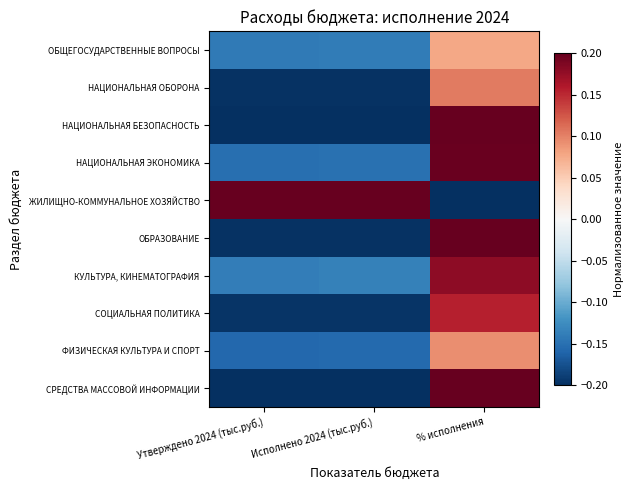

Which series changed the most between Исполнено 2024 (тыс.руб.) and % исполнения?

ЖИЛИЩНО-КОММУНАЛЬНОЕ ХОЗЯЙСТВО